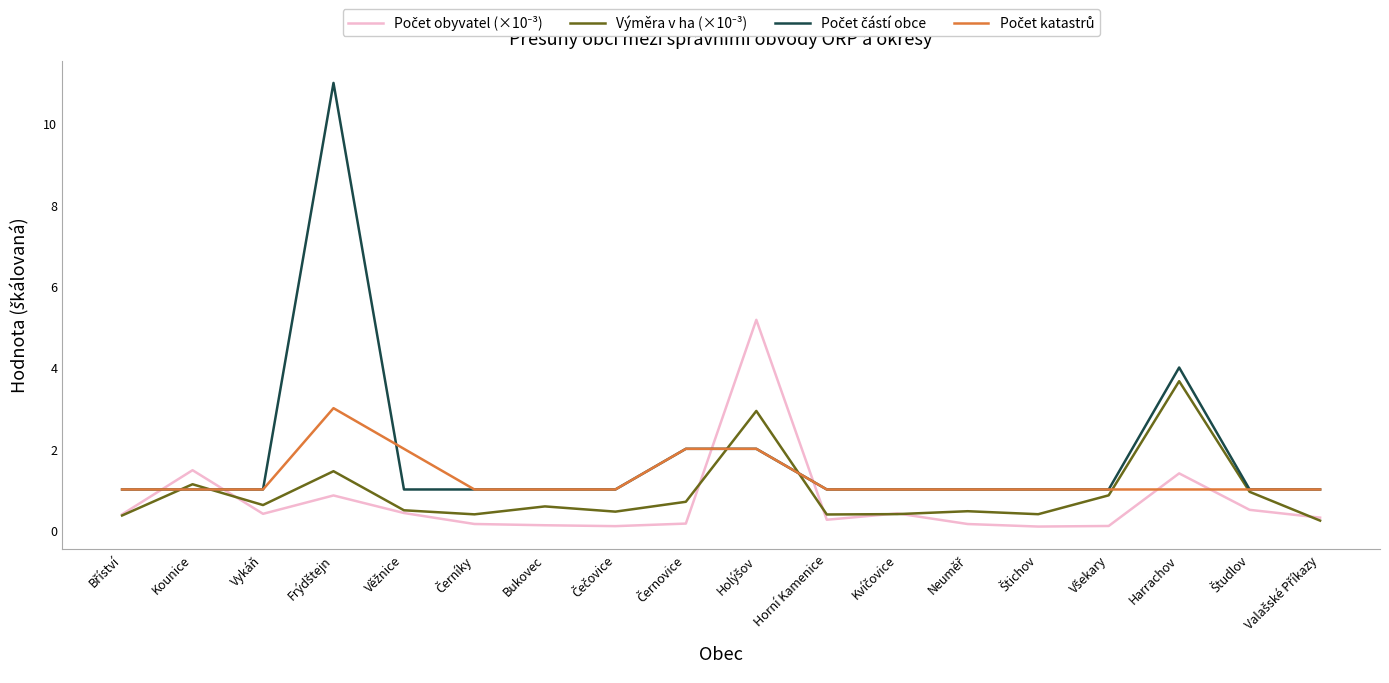

What position from the left is Harrachov?

16